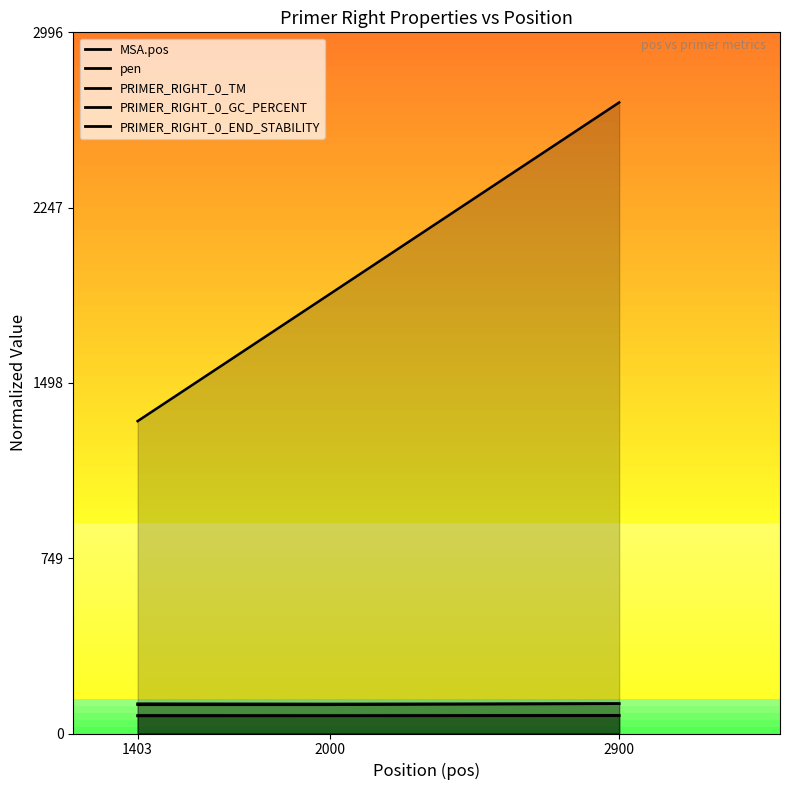

How many lines are shown in the chart?

5